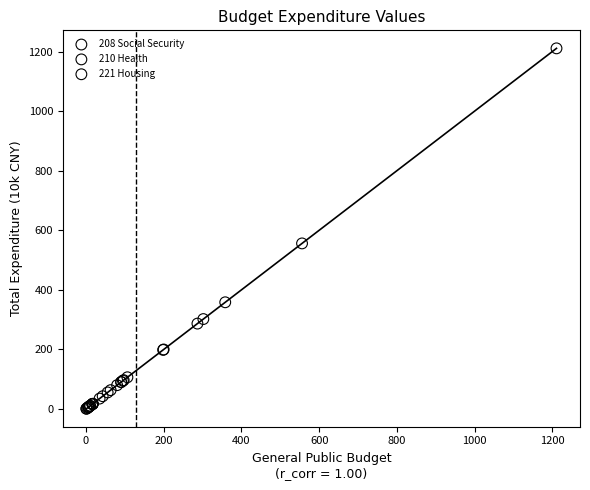

Which series has the largest Y range (max minus min)?

208 Social Security